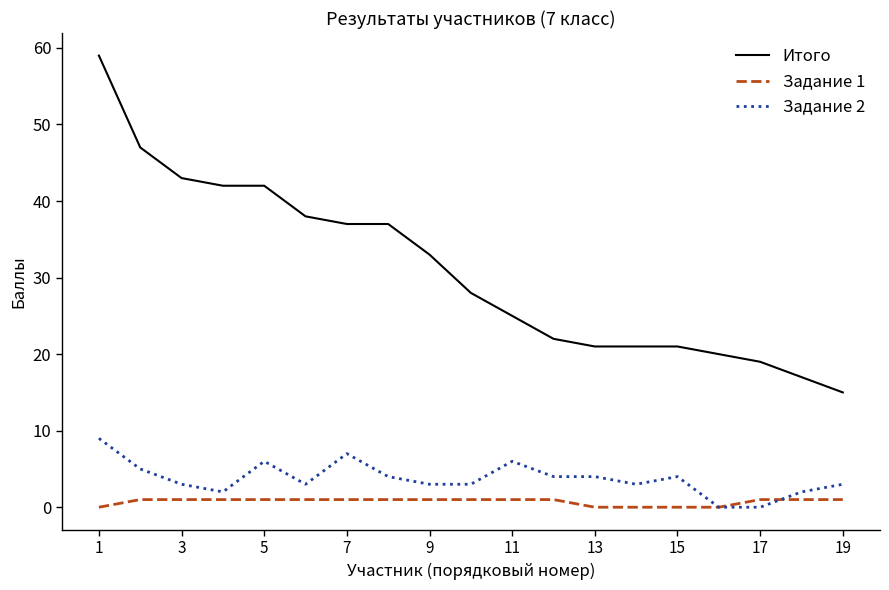

Rank the series by their maximum value, from highest to lowest.

Итого, Задание 2, Задание 1